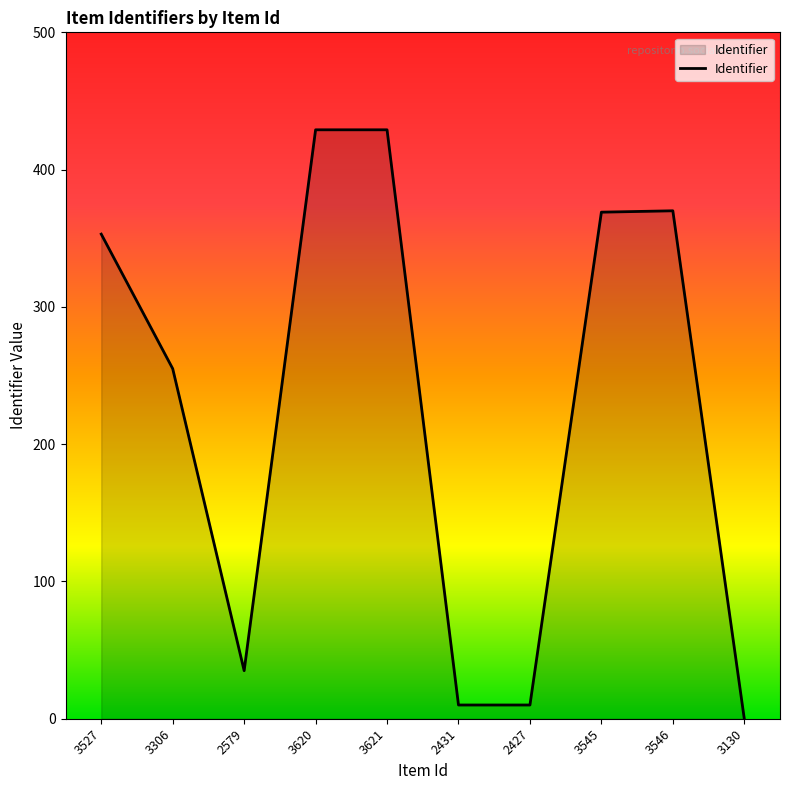

Is it true that the value at 3306 is 255?

True